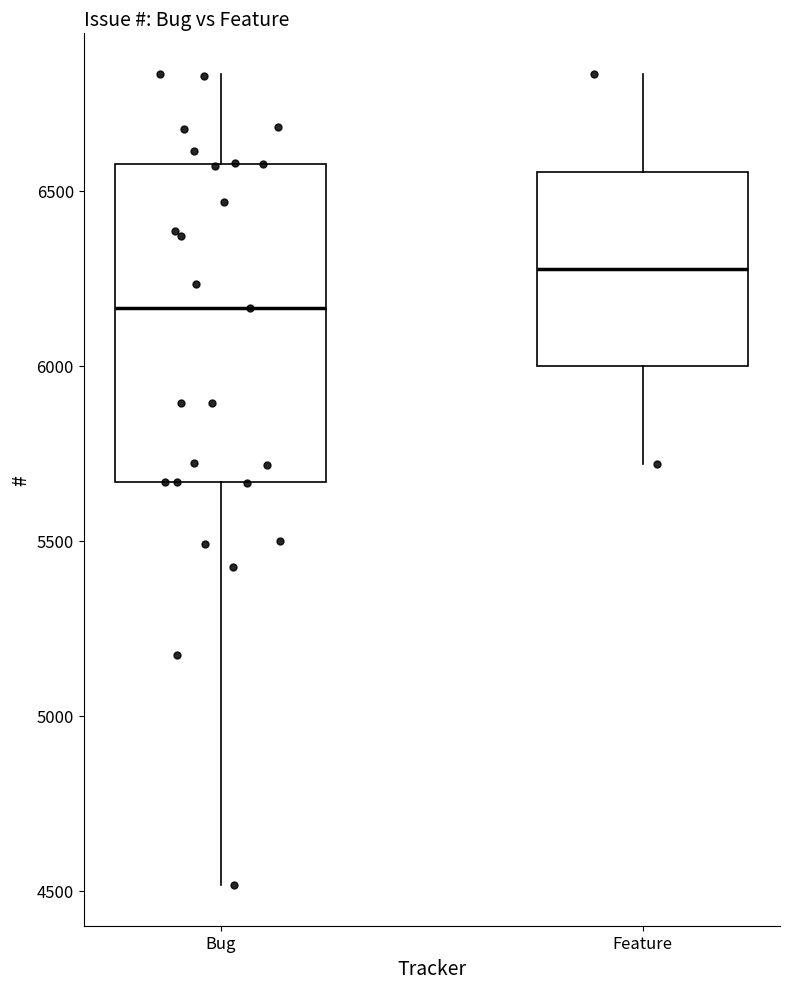

Which box is the tallest, from its lower edge to its upper edge?

Bug